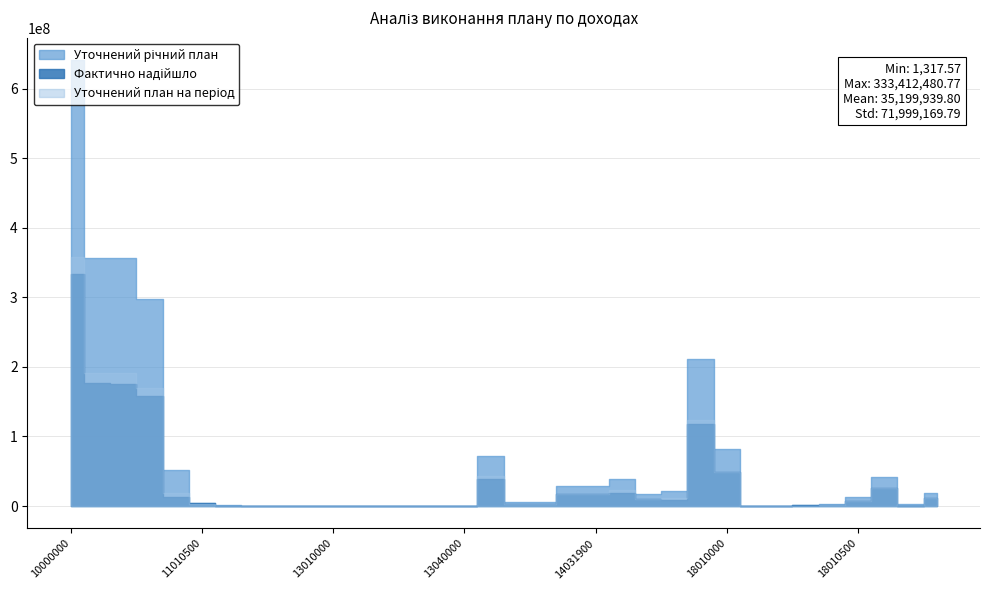

What is the maximum value for Уточнений річний план?

641101000.0